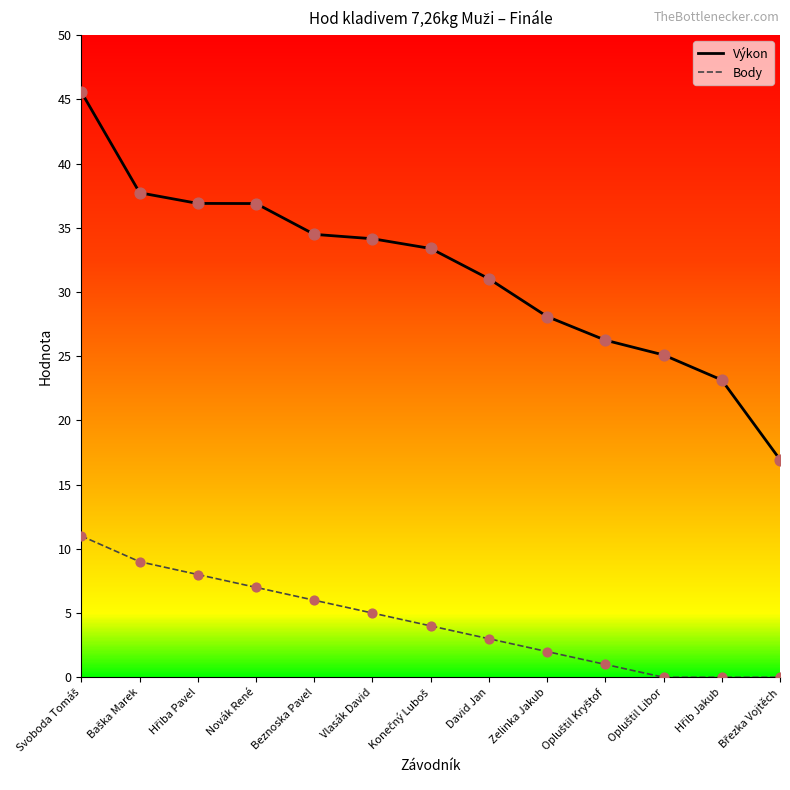

At how many categories does at least one series exceed 44?

1